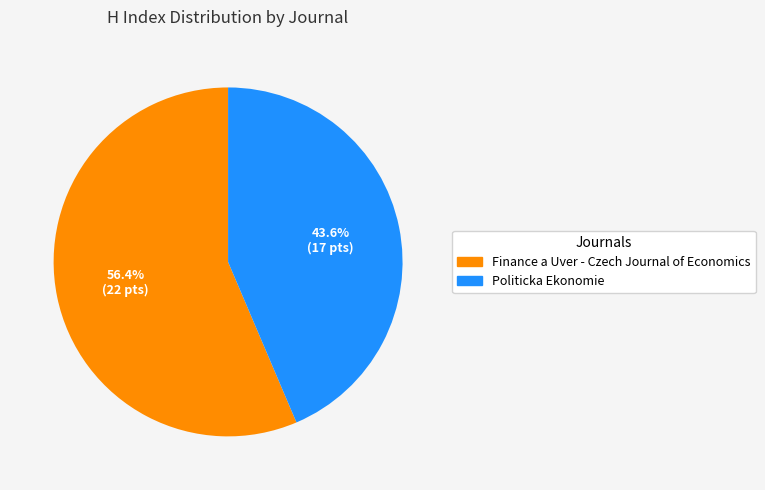

To the nearest percent, what percentage of the pie is Finance a Uver - Czech Journal of Economics?

56%